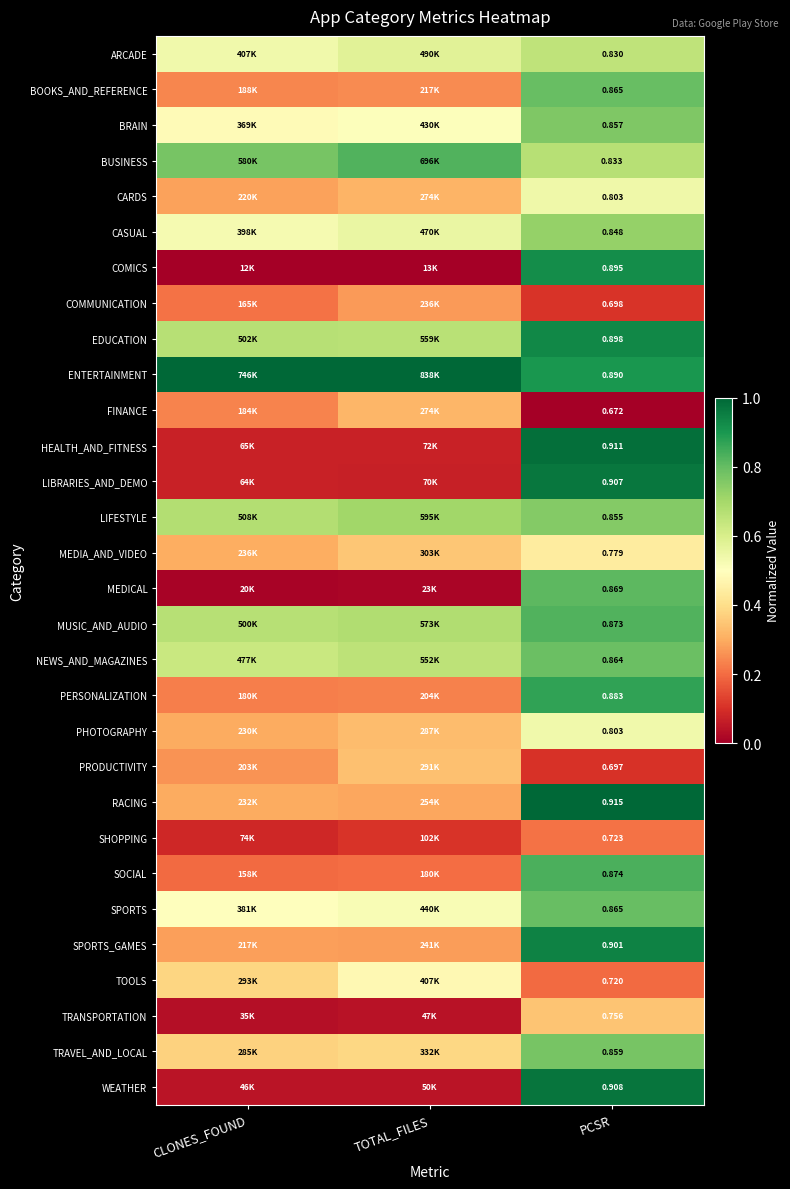

What is the total value across all series at TOTAL_FILES?

11.1